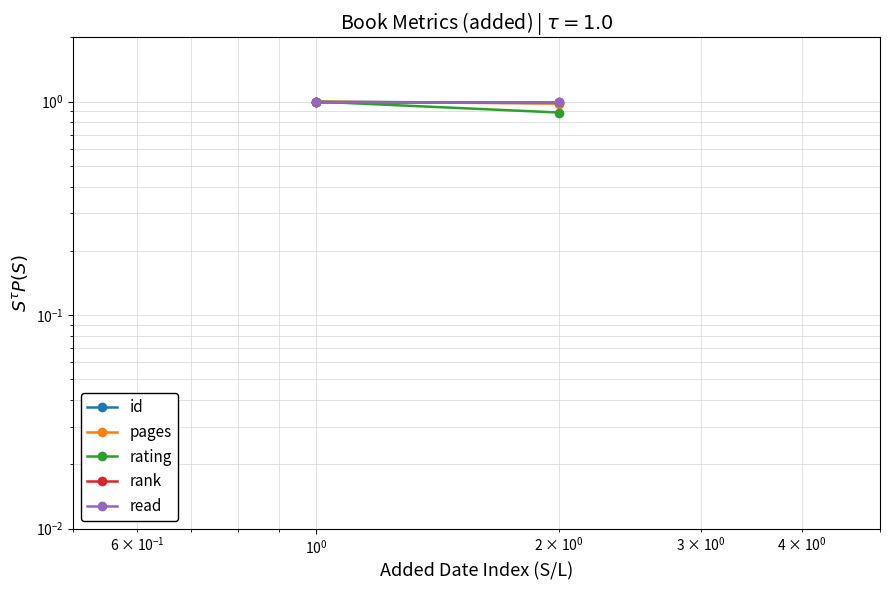

How many series are shown in this chart?

5